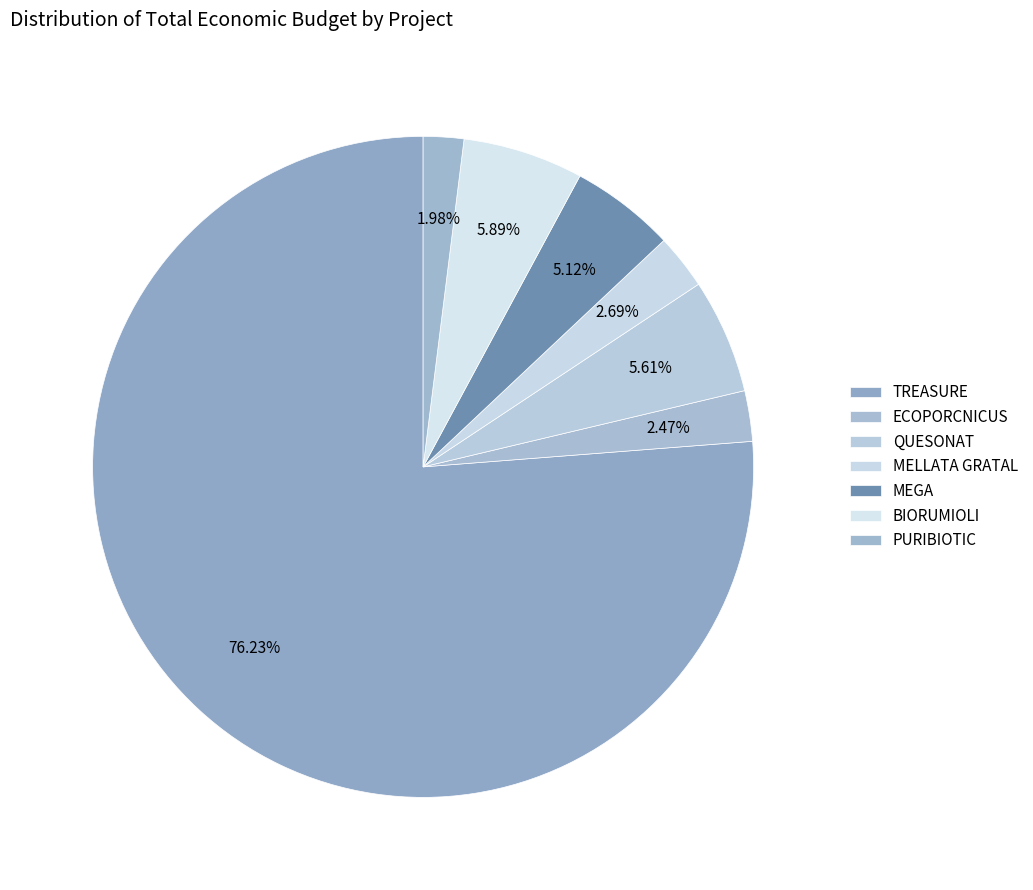

What is the total percentage of ECOPORCNICUS and TREASURE?

78.7%